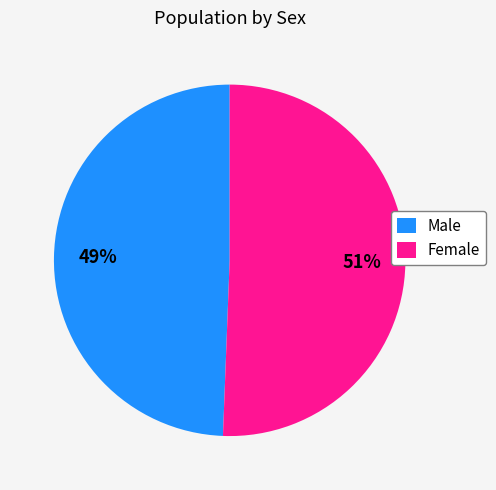

How many segments does this pie chart have?

2